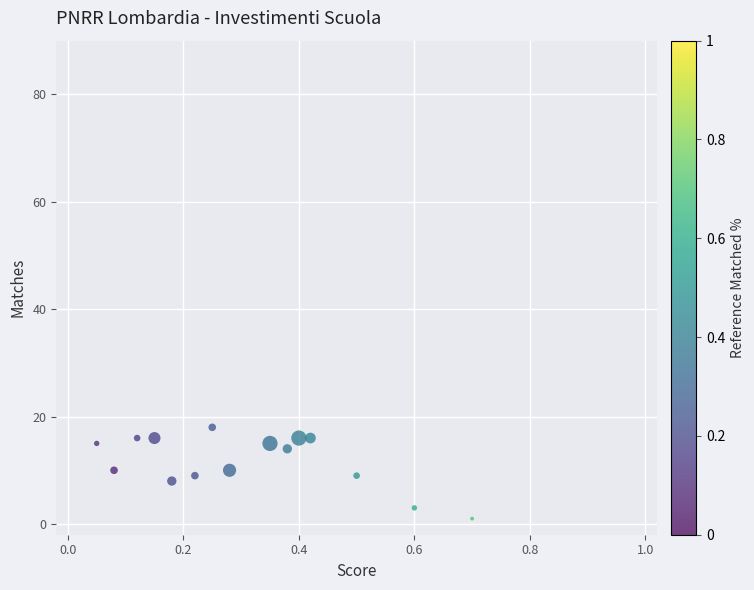

What is the range of Y values (max minus min)?

17